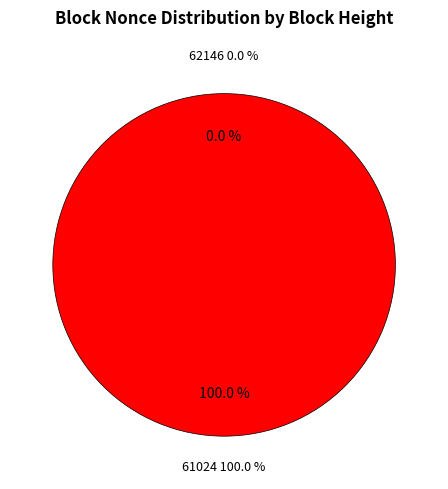

How many slices are in this pie chart?

2